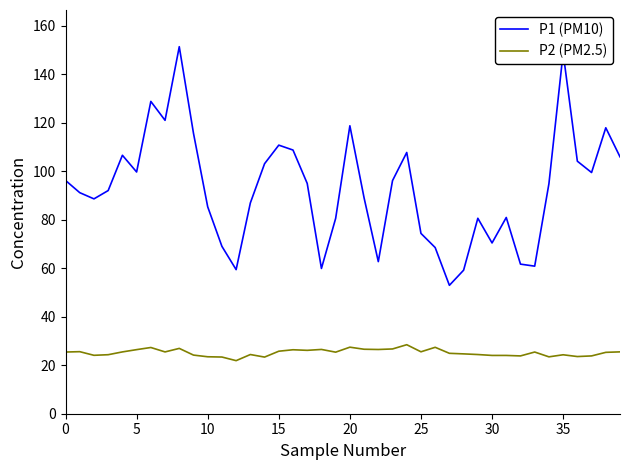

List the series in order of their overall mean, lowest first.

P2 (PM2.5), P1 (PM10)